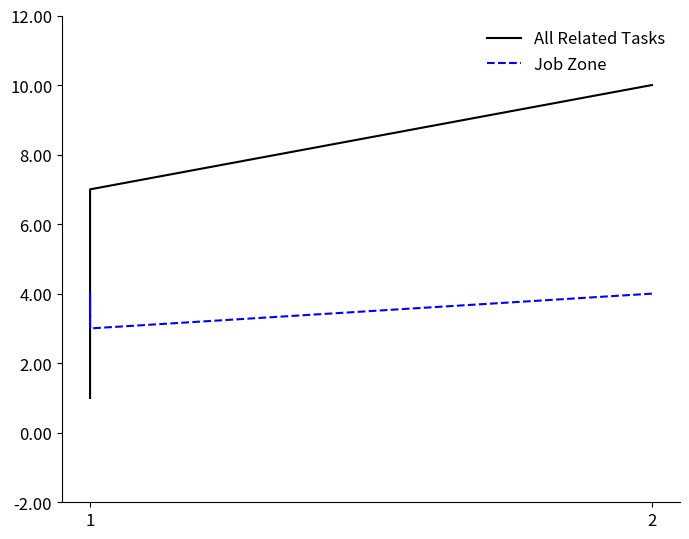

Is it true that Job Zone equals 1 at 2?

False